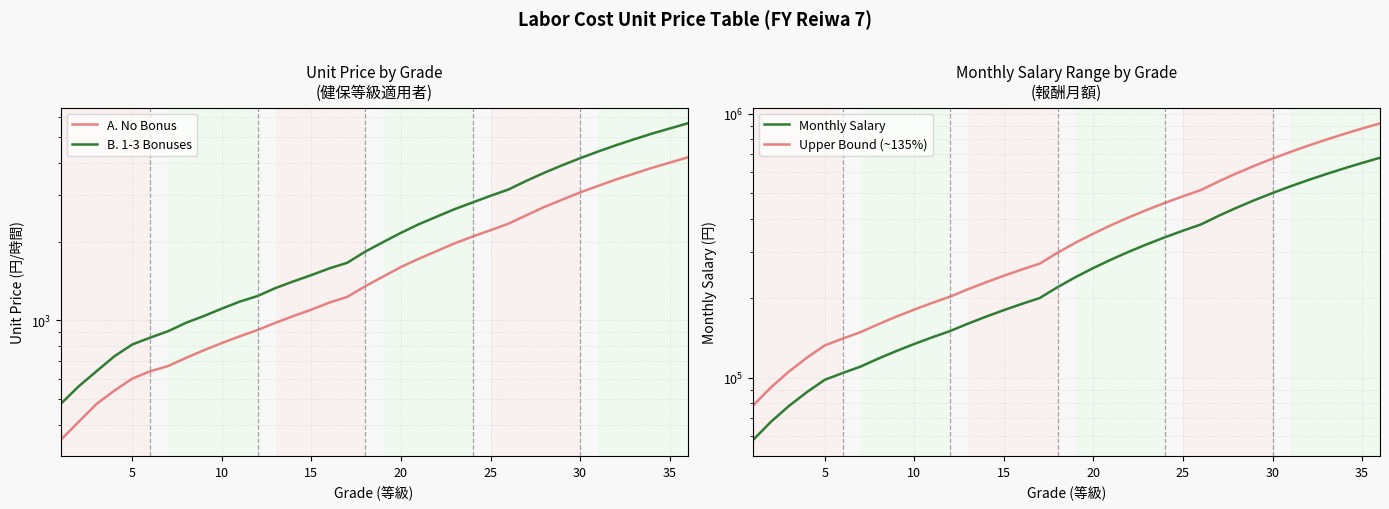

Is the value of Monthly Salary at 33 greater than the value of Upper Bound (~135%) at 34?

No